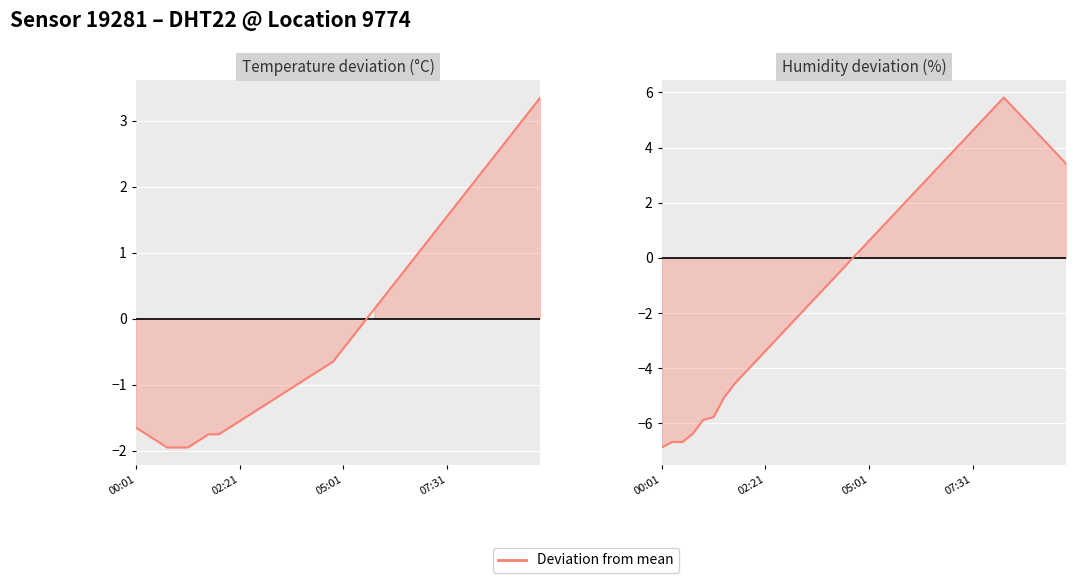

What is the difference between the Humidity deviation (%) values at 39 and 30?

1.2